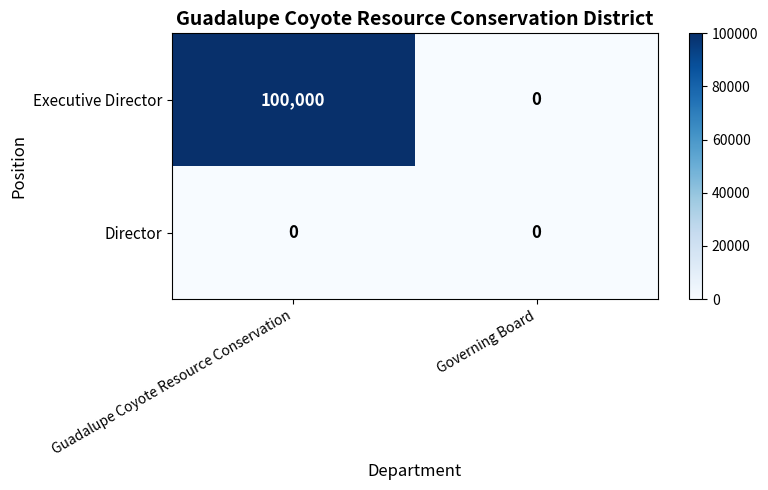

Reading left to right, extract all data points from this chart.

Executive Director: Guadalupe Coyote Resource Conservation=100000	Governing Board=0
Director: Guadalupe Coyote Resource Conservation=0	Governing Board=0